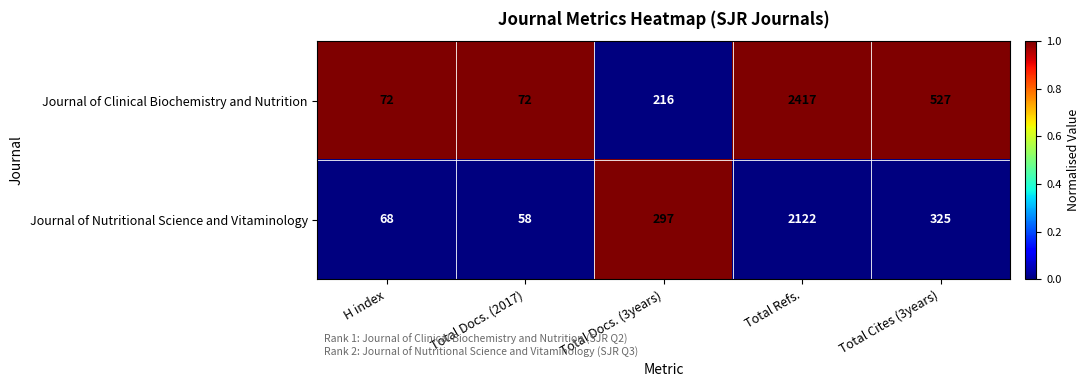

Where is Journal of Clinical Biochemistry and Nutrition nearest to the value 1244?

Total Cites (3years)